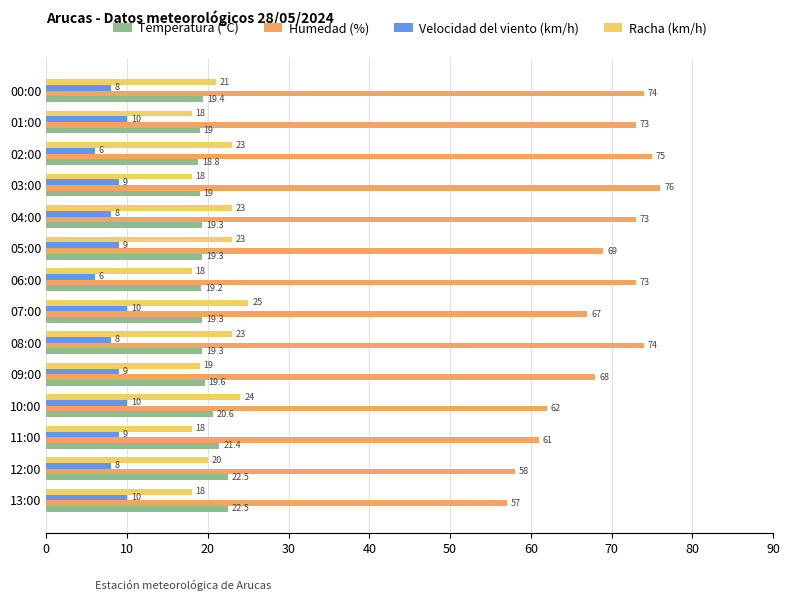

What is the average value of the Humedad (%) series?

68.6